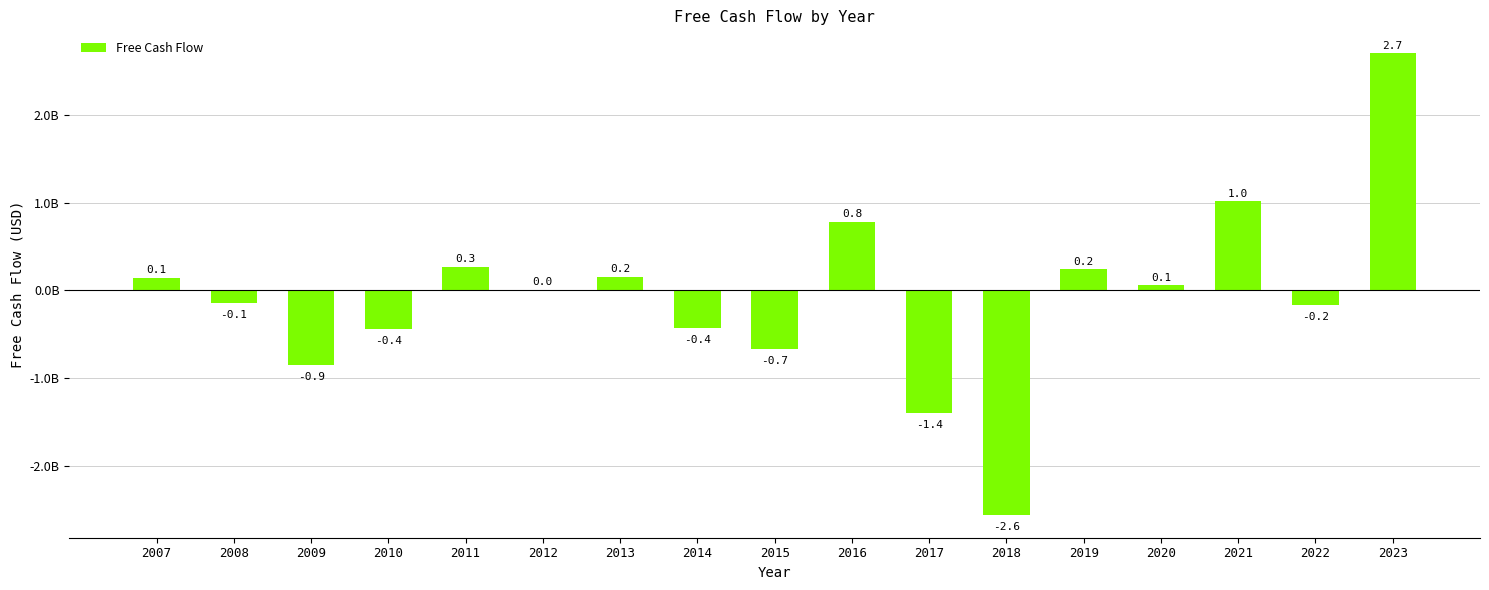

What is the sum of the values at 2018 and 2014?

-3.0